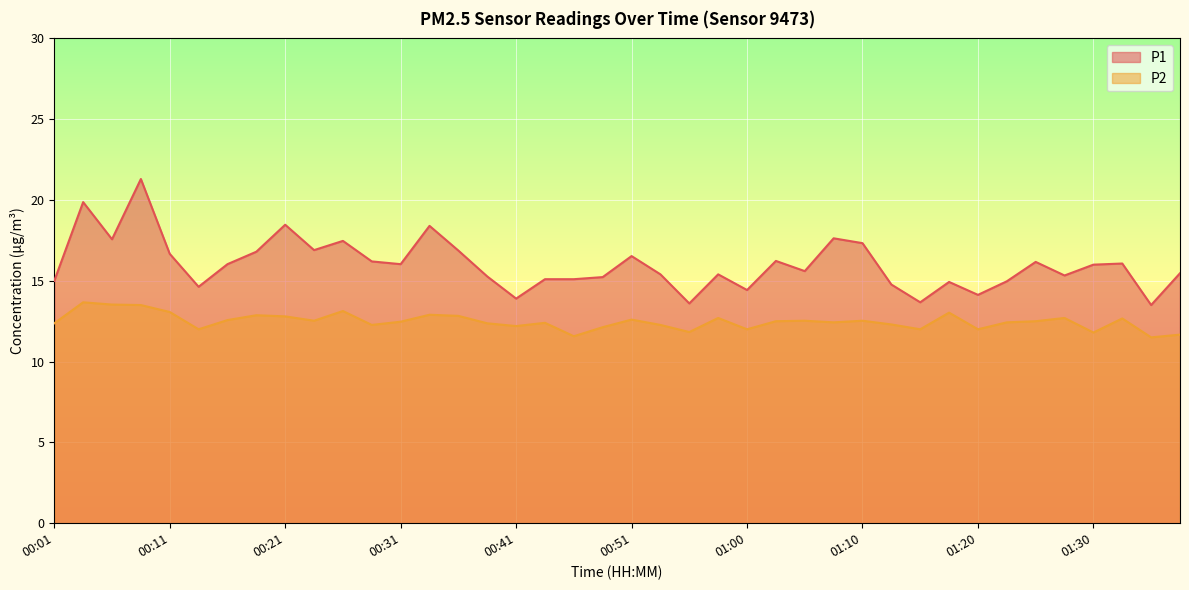

Reading left to right, what are all the values shown in this chart?

P1: 15.0	19.9	17.6	21.3	16.7	14.6	16.0	16.8	18.5	16.9	17.5	16.2	16.0	18.4	16.9	15.3	13.9	15.1	15.1	15.2	16.5	15.4	13.6	15.4	14.4	16.2	15.6	17.6	17.3	14.8	13.7	14.9	14.1	15.0	16.2	15.3	16.0	16.1	13.5	15.5
P2: 12.4	13.7	13.5	13.5	13.1	12.0	12.6	12.9	12.8	12.5	13.1	12.3	12.5	12.9	12.8	12.4	12.2	12.4	11.6	12.1	12.6	12.3	11.8	12.7	12.0	12.5	12.5	12.4	12.5	12.3	12.0	13.0	12.0	12.4	12.5	12.7	11.8	12.7	11.5	11.7